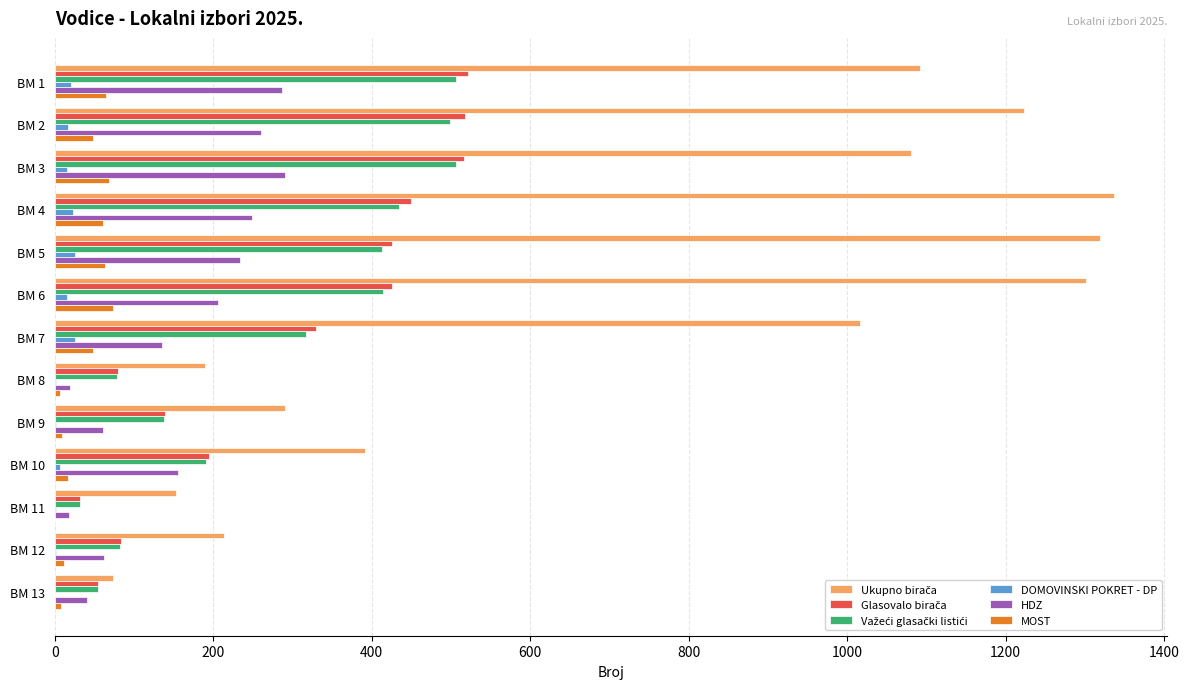

At how many categories does at least one series exceed 169?

11